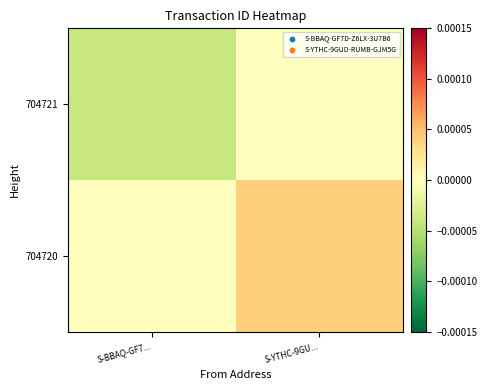

Reading left to right, what are all the values shown in this chart?

704721: S-BBAQ-GF7...=-0.0	S-YTHC-9GU...=0.0
704720: S-BBAQ-GF7...=0.0	S-YTHC-9GU...=0.0